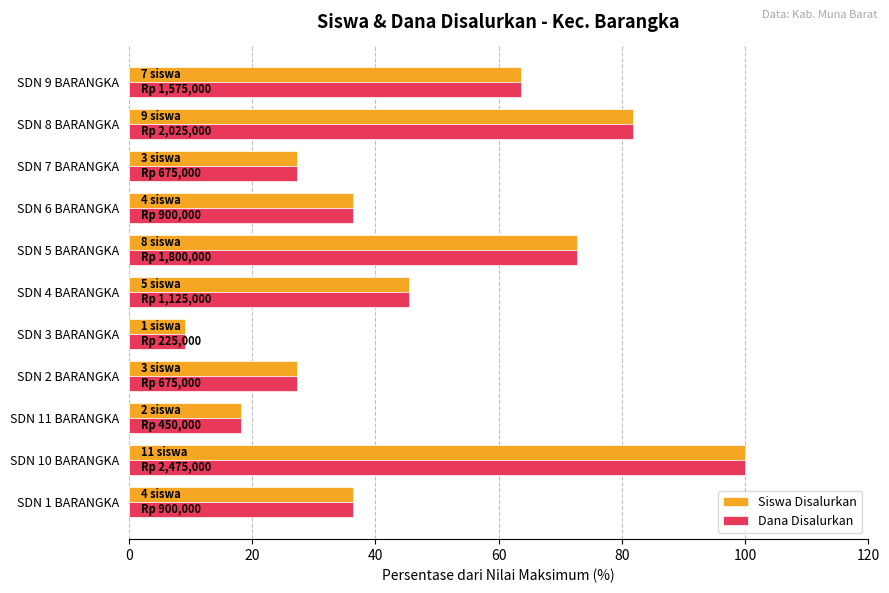

True or false: Dana Disalurkan has a value of 138.1 at SDN 8 BARANGKA.

False